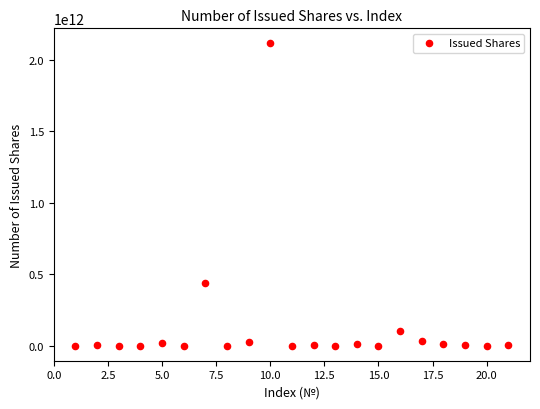

What is the range of X values (max minus min)?

20